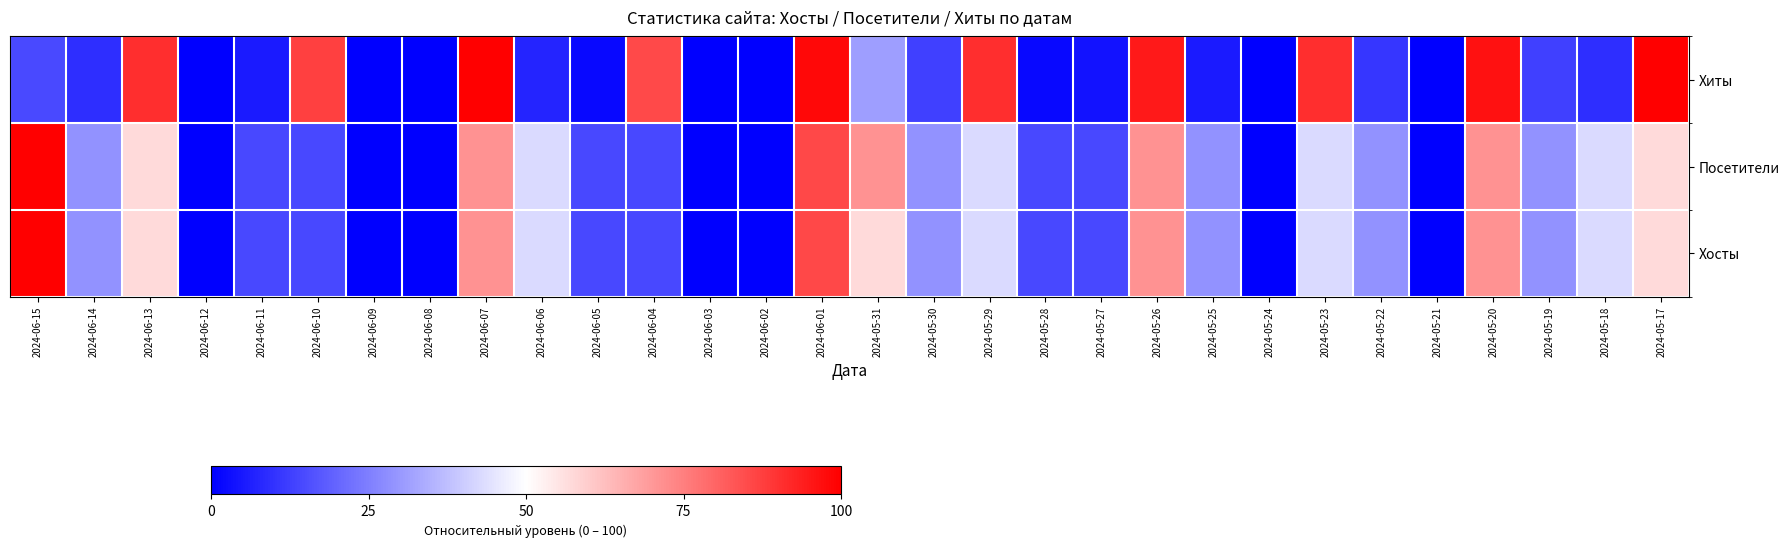

What is the difference between the highest and lowest values at 2024-05-18?

33.8